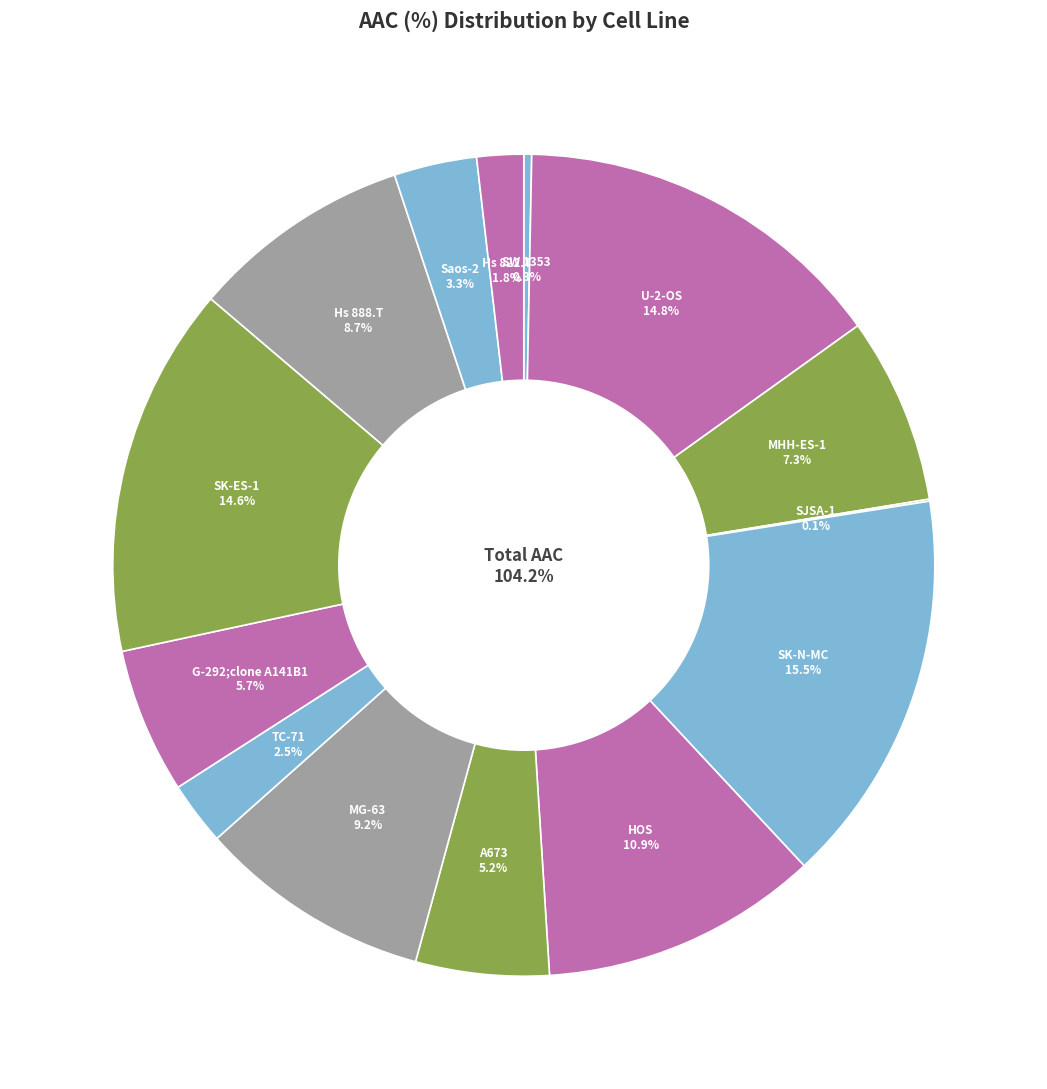

To the nearest percent, what portion does Hs 888.T represent?

9%